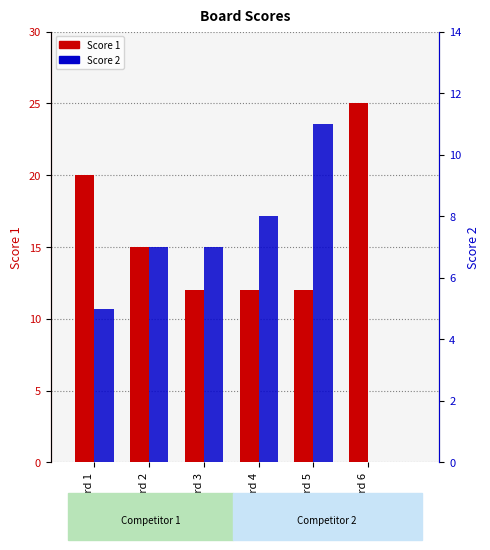

What are all the series names shown in the legend?

Score 1, Score 2